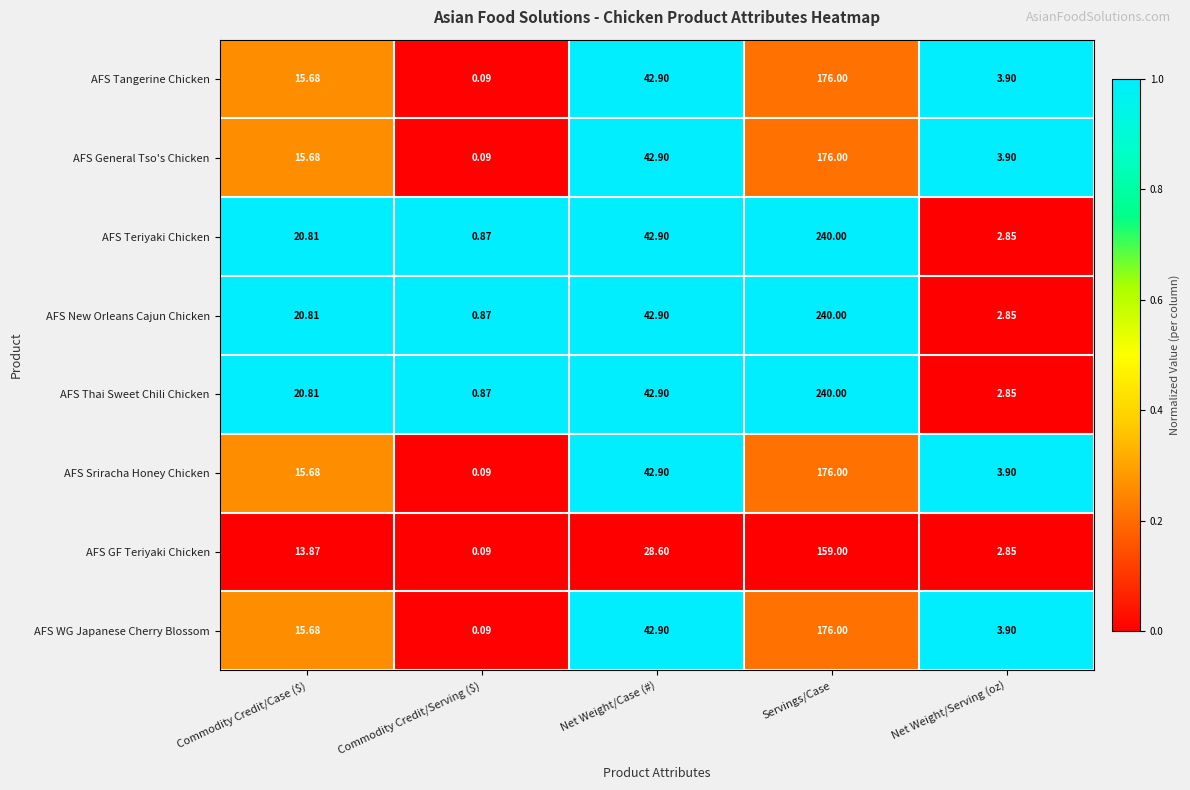

At which label is AFS New Orleans Cajun Chicken closest to 120?

Net Weight/Case (#)